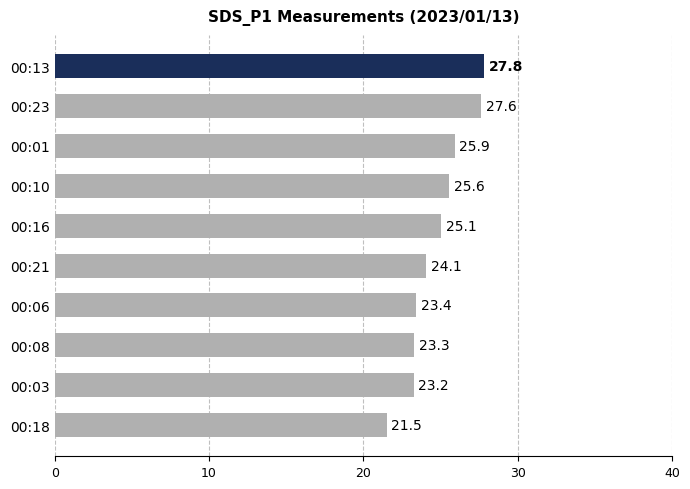

What is the sum of all values?

247.5